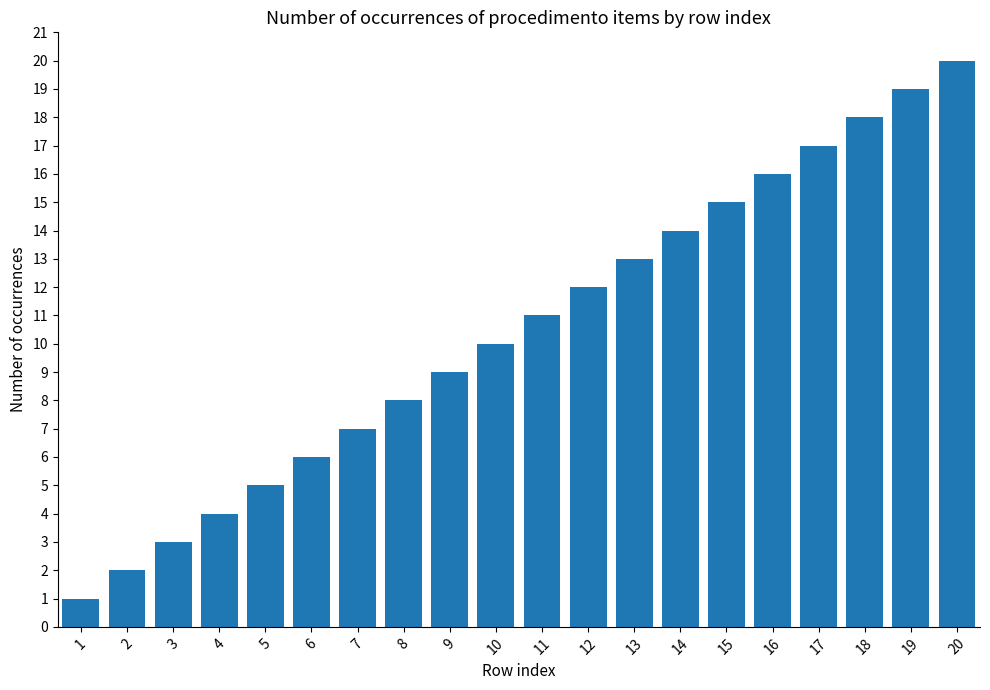

Rank the categories by value from highest to lowest.

20, 19, 18, 17, 16, 15, 14, 13, 12, 11, 10, 9, 8, 7, 6, 5, 4, 3, 2, 1